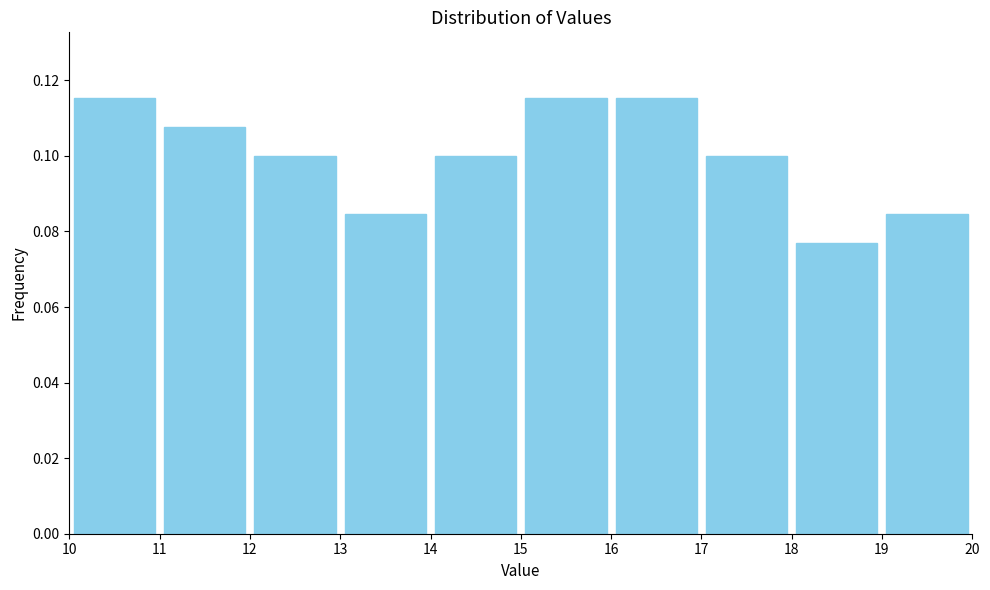

What is the height of the bar covering 15 to 16 on the x-axis? The values are not printed on the chart, so give them approximately, as read against the axis.

0.116